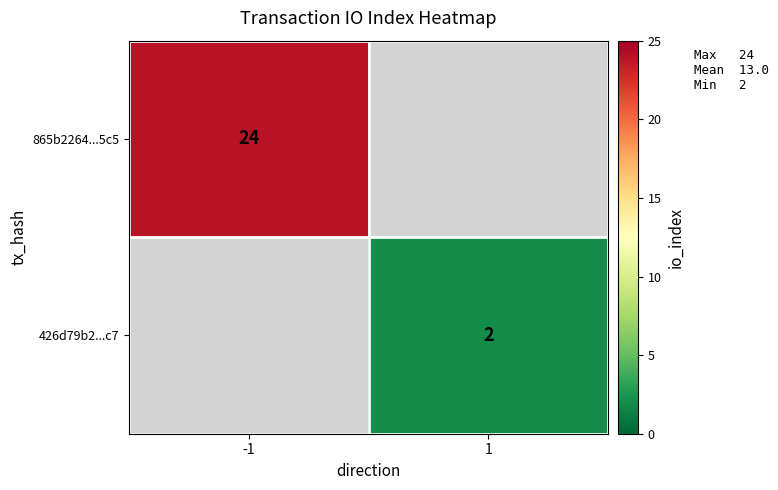

Is it true that 426d79b2...c7 equals 3 at 1?

False